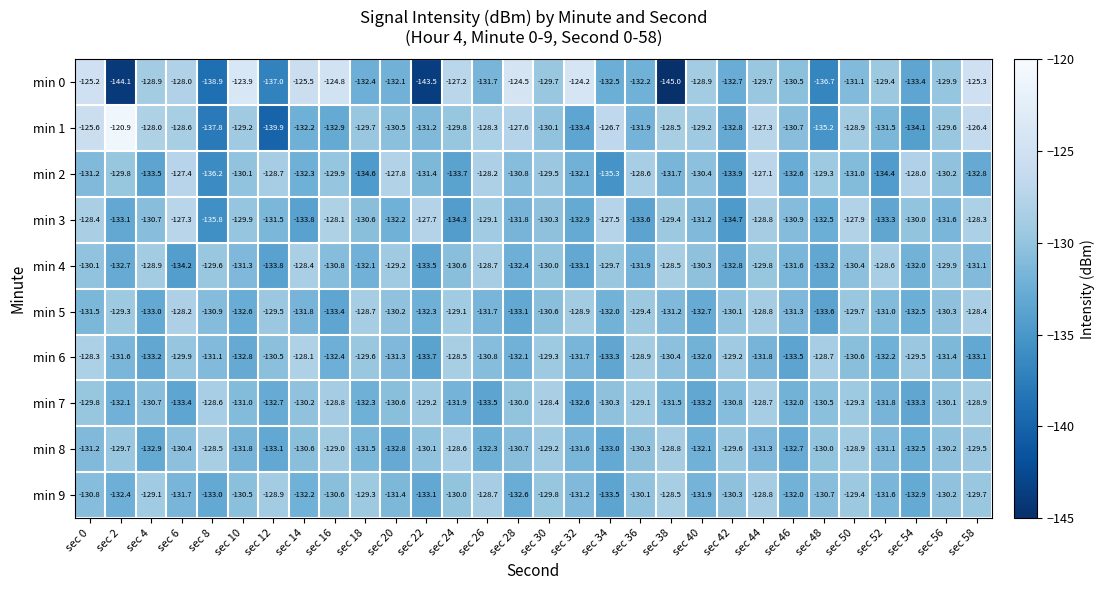

What is the lowest value of the min 5 series?

-133.6